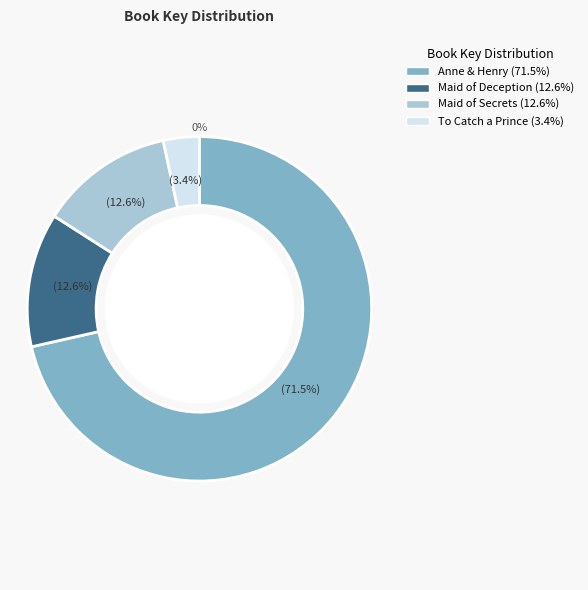

To the nearest percent, what is the difference between the Anne & Henry and To Catch a Prince slice percentages?

68%